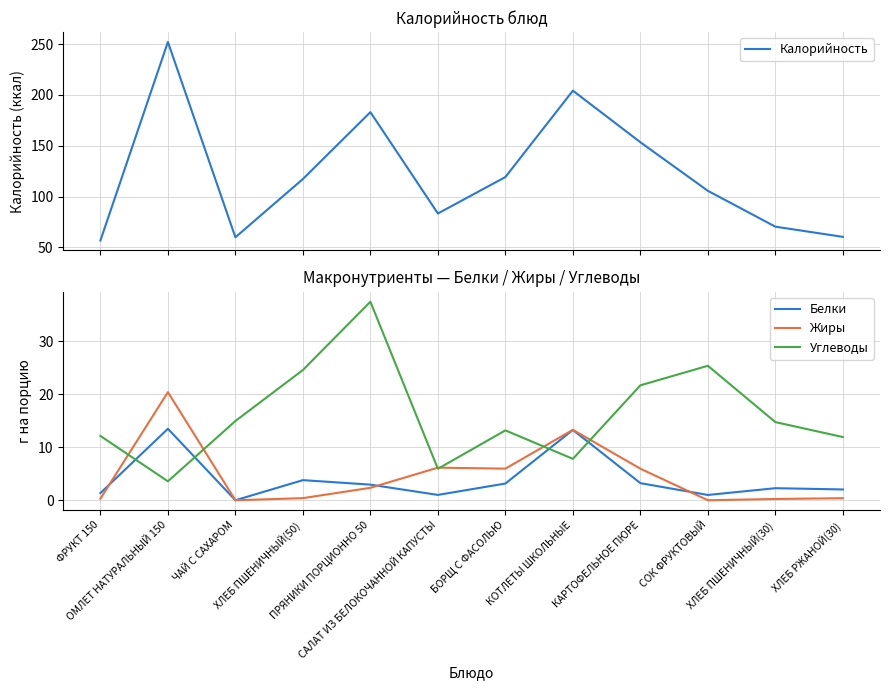

What position from the right is ОМЛЕТ НАТУРАЛЬНЫЙ 150?

11